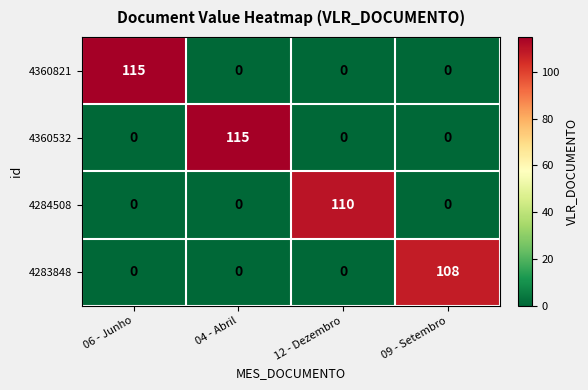

True or false: 4284508 has a value of 110 at 12 - Dezembro.

True